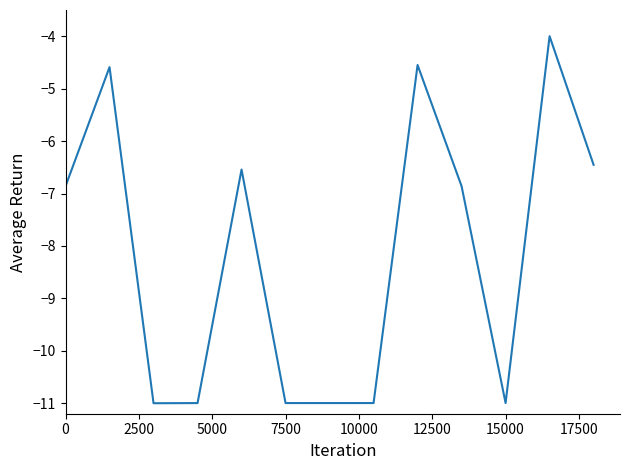

What is the smallest value displayed?

-11.0